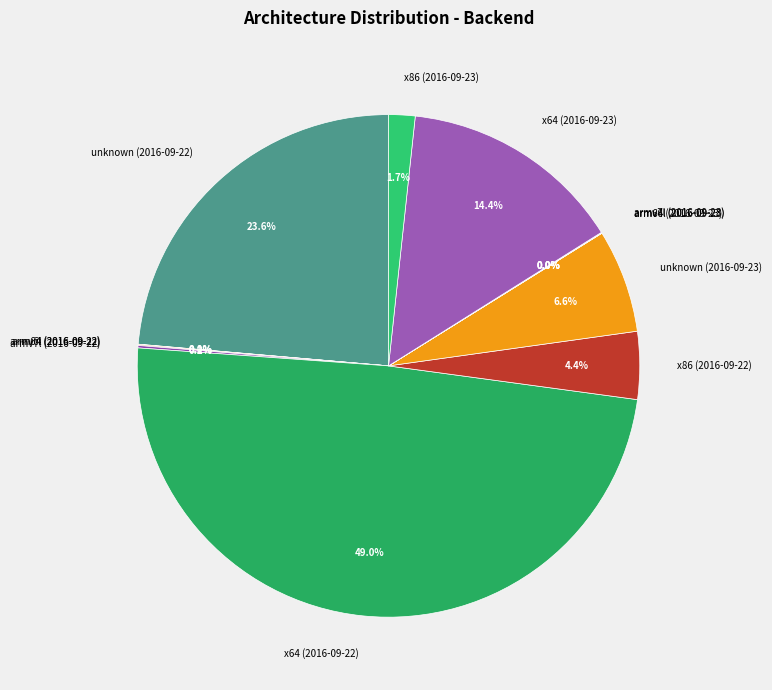

To the nearest percent, what portion does x86 (2016-09-23) represent?

2%